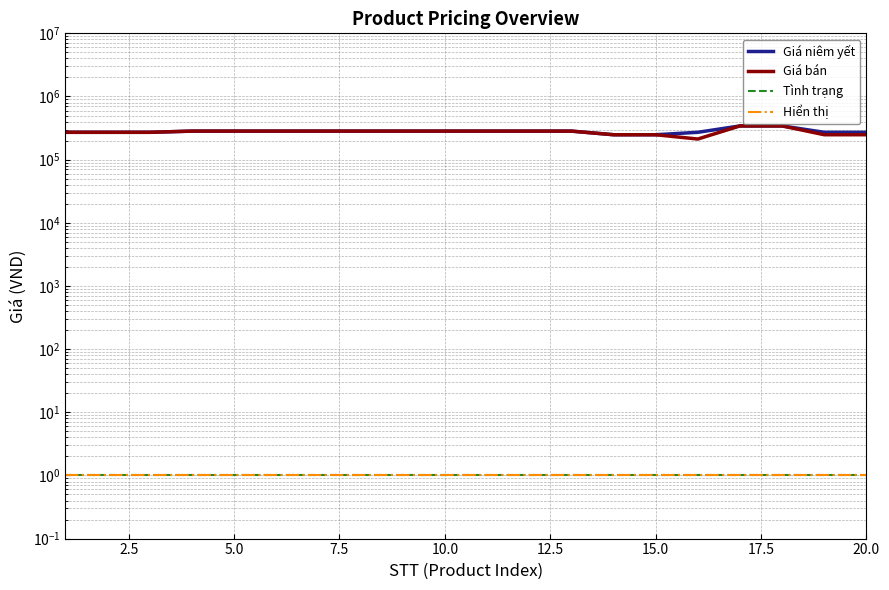

Is it true that Hiển thị equals 1 at 17?

False